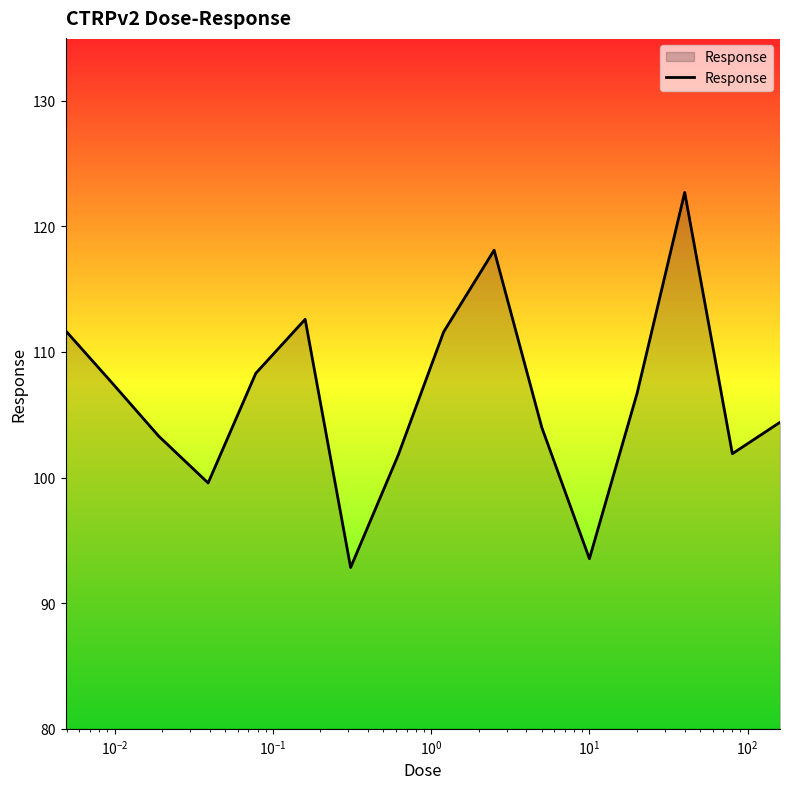

What is the difference between the maximum and minimum values?

29.9